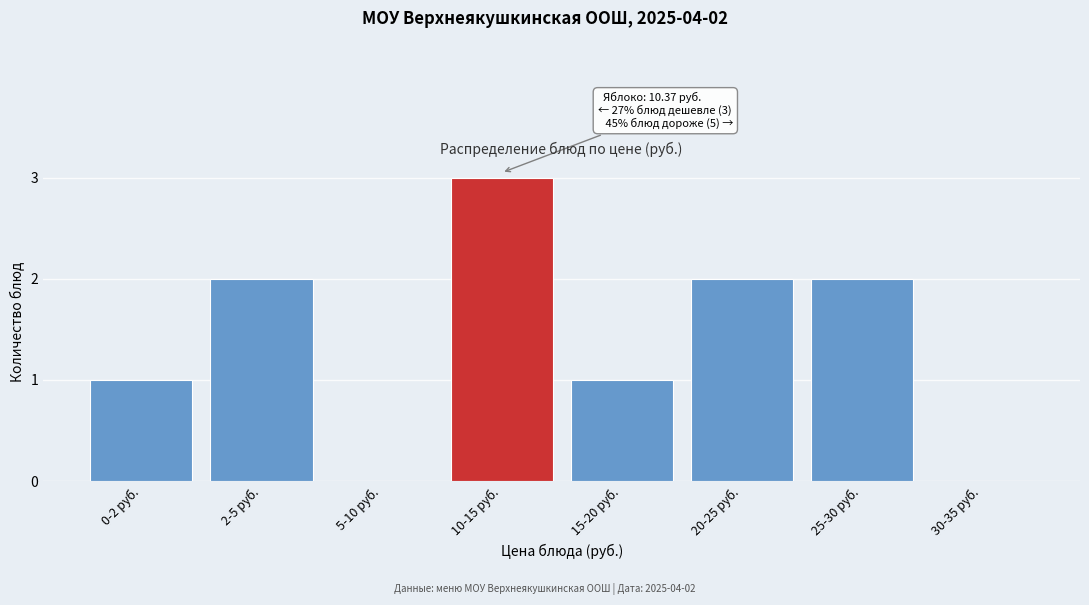

Reading left to right, list all the values displayed in this chart.

0-2 руб.=1	2-5 руб.=2	5-10 руб.=0	10-15 руб.=3	15-20 руб.=1	20-25 руб.=2	25-30 руб.=2	30-35 руб.=0